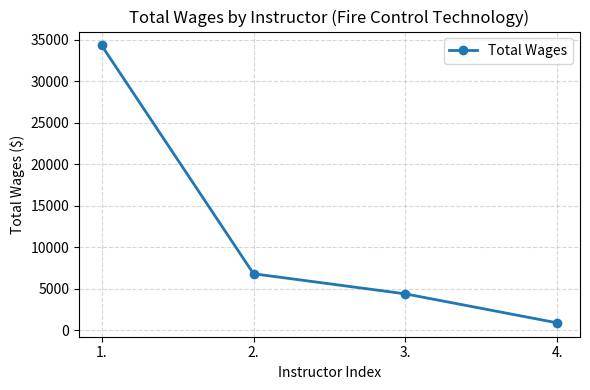

What is the maximum value shown in the chart?

34311